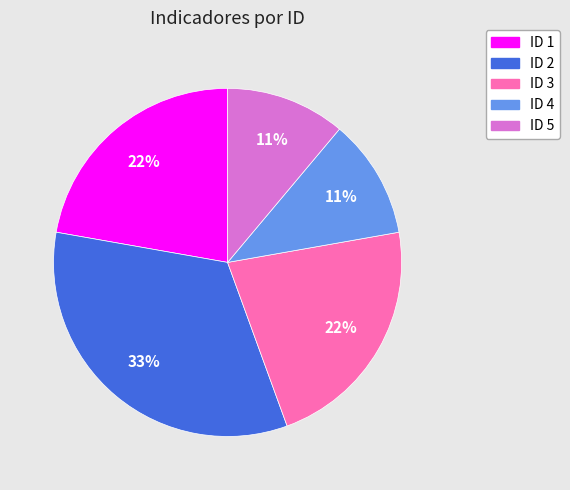

Which category has the biggest portion of the pie?

ID 2